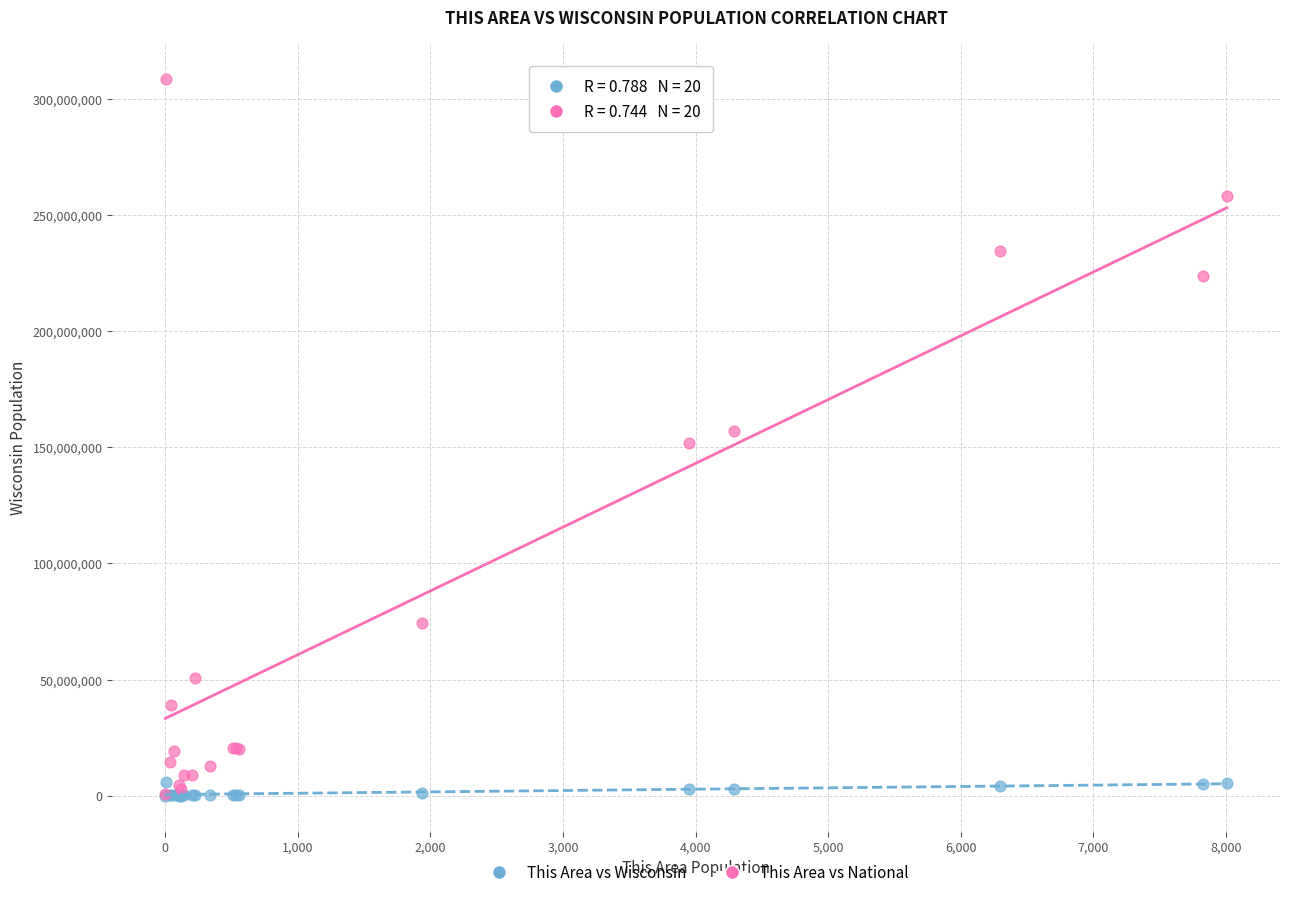

What are all the series names shown in the legend?

This Area vs Wisconsin, This Area vs National